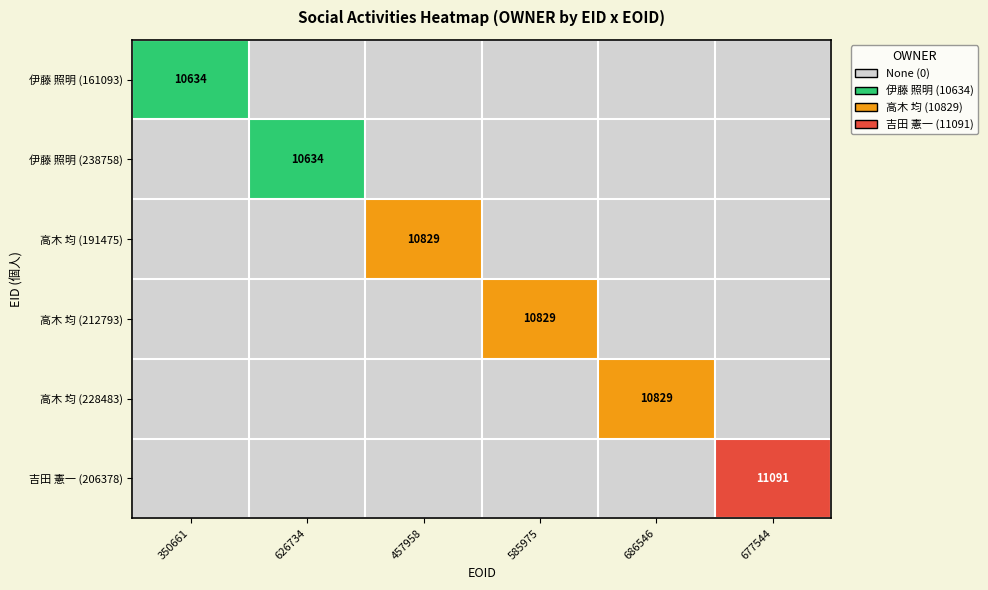

Is the value of 伊藤 照明 (238758) at 626734 greater than the value of 吉田 憲一 (206378) at 677544?

No